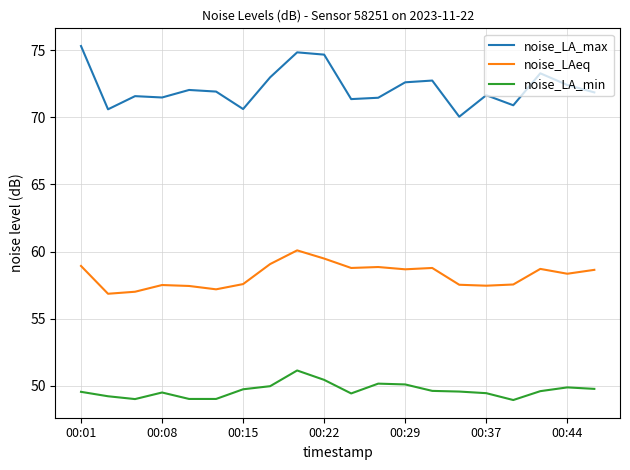

What is the minimum value shown in the chart?

49.0